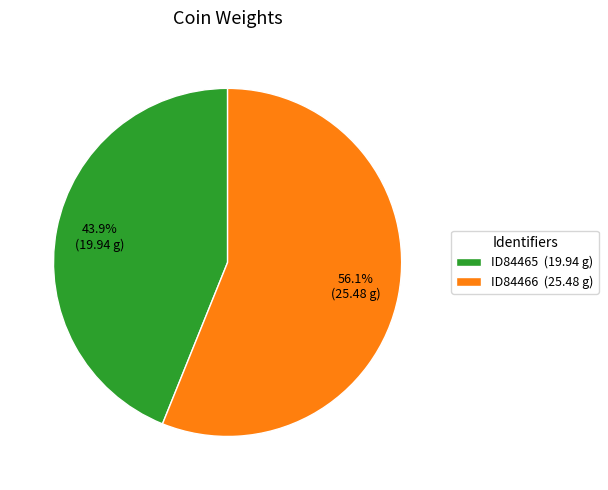

What percentage is the ID84465 slice, to the nearest percent?

44%